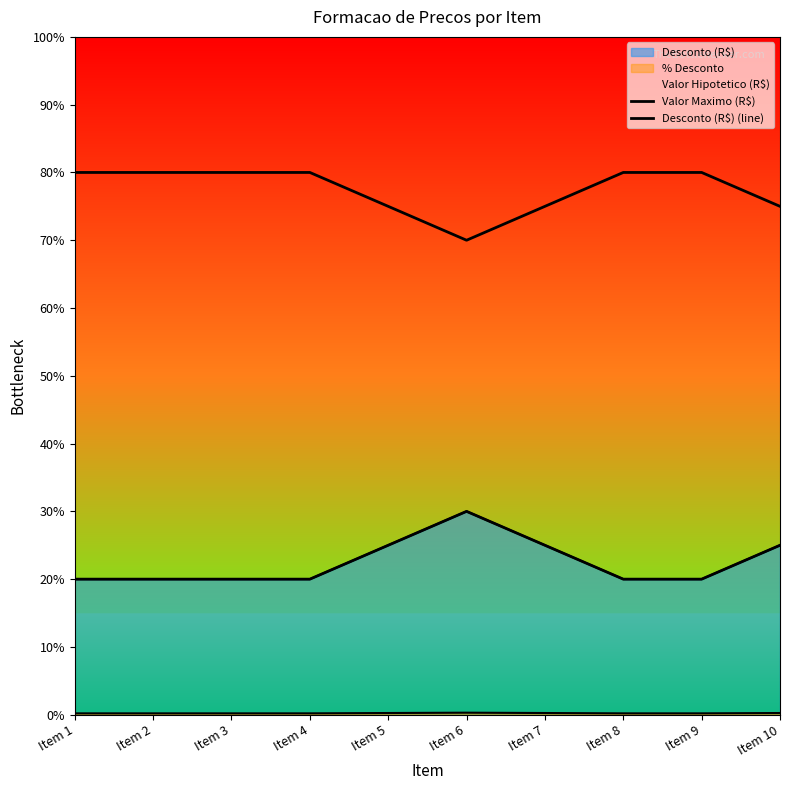

Rank the series by their maximum value, from lowest to highest.

Desconto (R$) (line), Valor Maximo (R$)